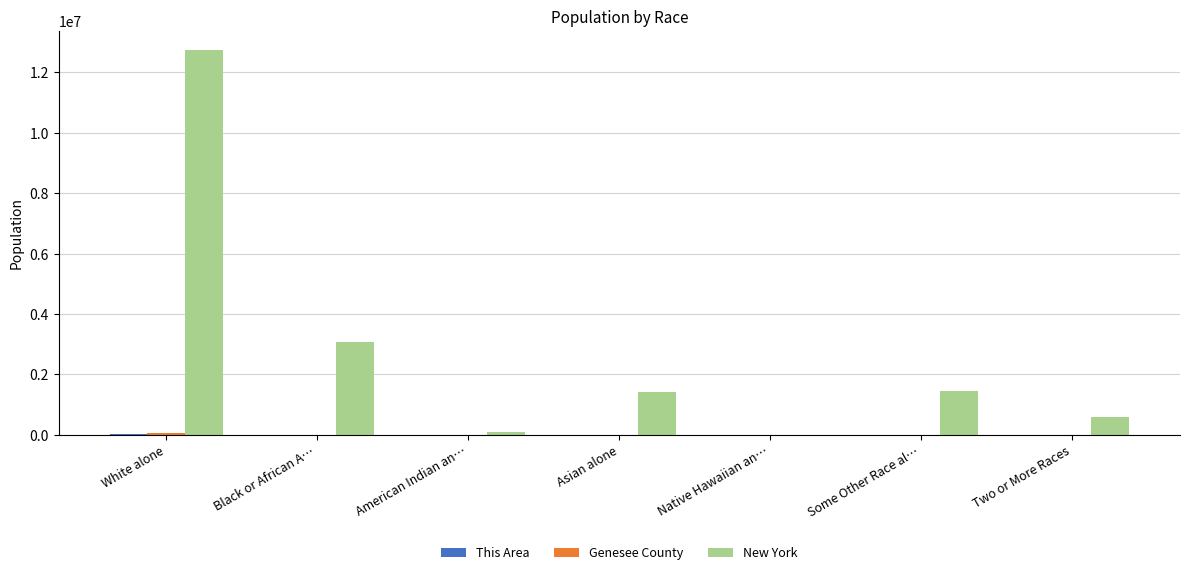

The value of New York at Two or More Races is 585849. True or false?

True